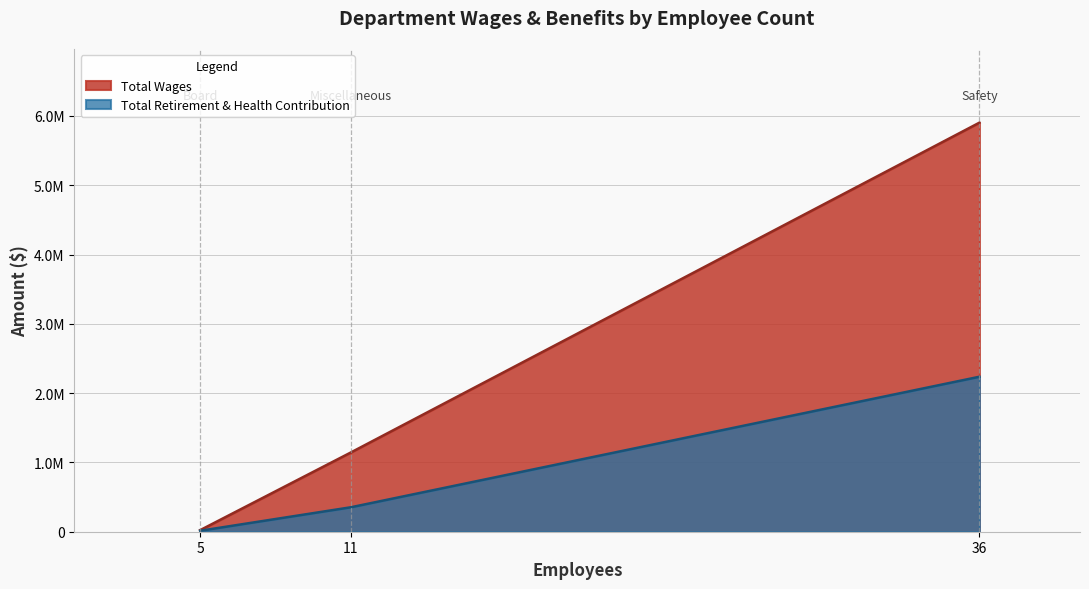

Which series has the largest total across all categories?

Total Wages